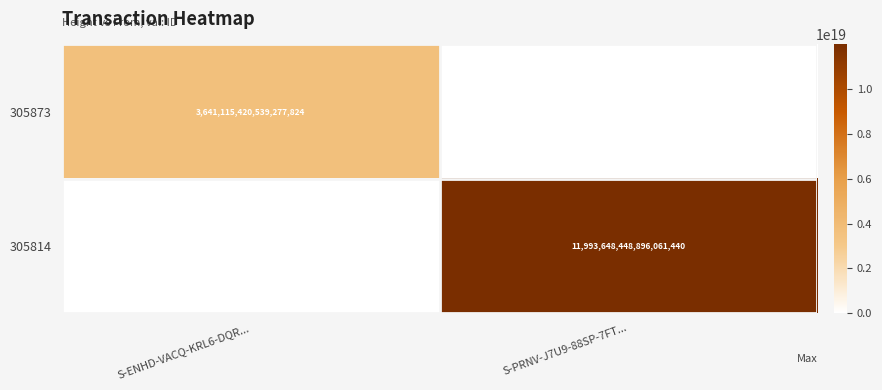

True or false: 305814 has a value of 7302413482241584128 at S-PRNV-J7U9-88SP-7FT....

False